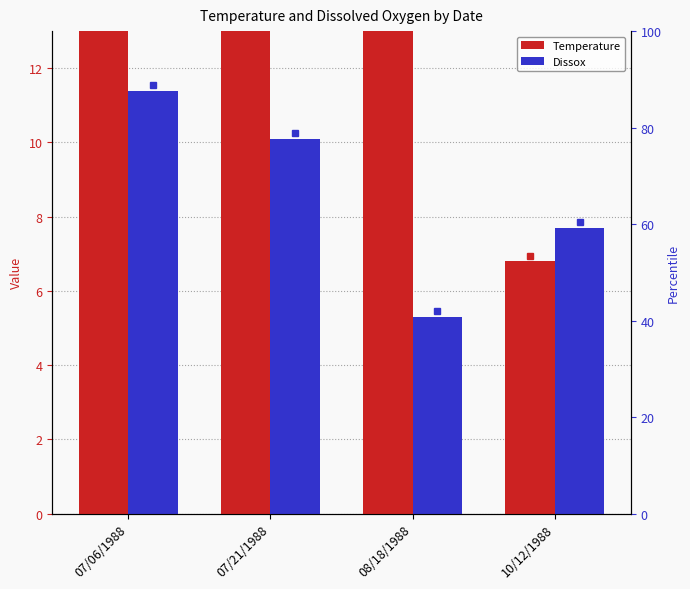

List the labels in order of Temperature value, largest first.

07/06/1988, 07/21/1988, 08/18/1988, 10/12/1988